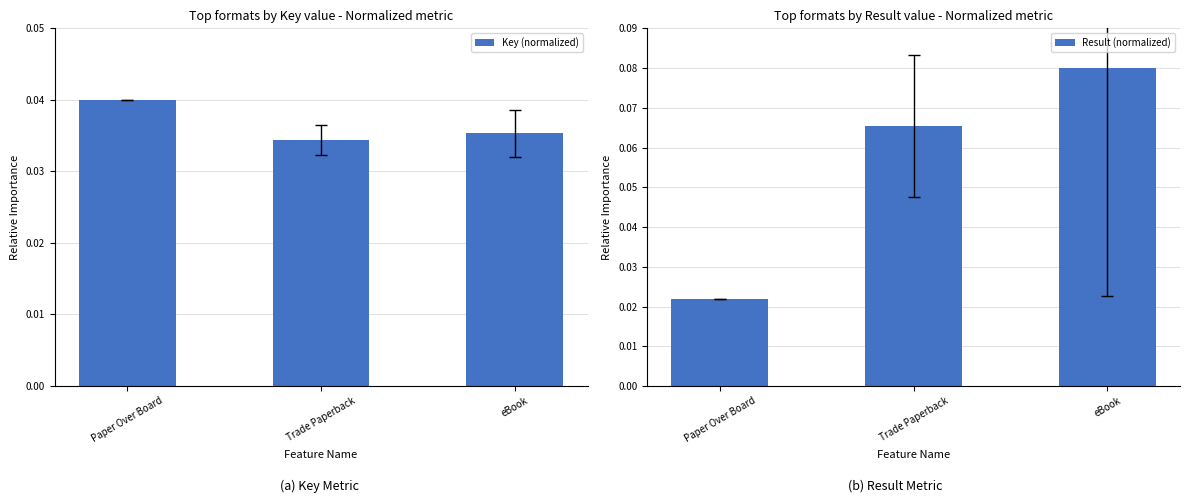

Which series has the largest total across all categories?

Result (normalized)